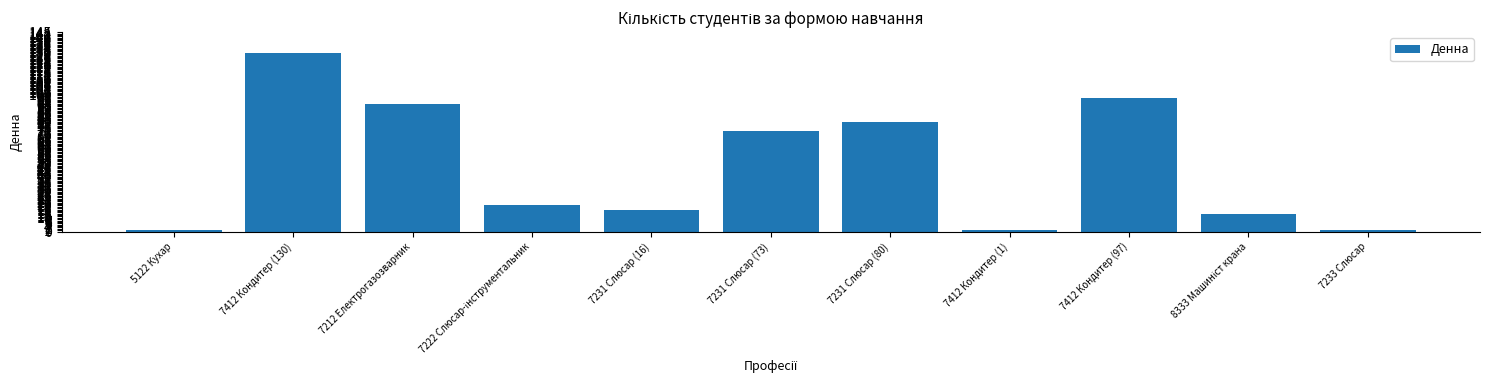

What is the sum of the values at 7212 Електрогазозварник and 7412 Кондитер (130)?

223